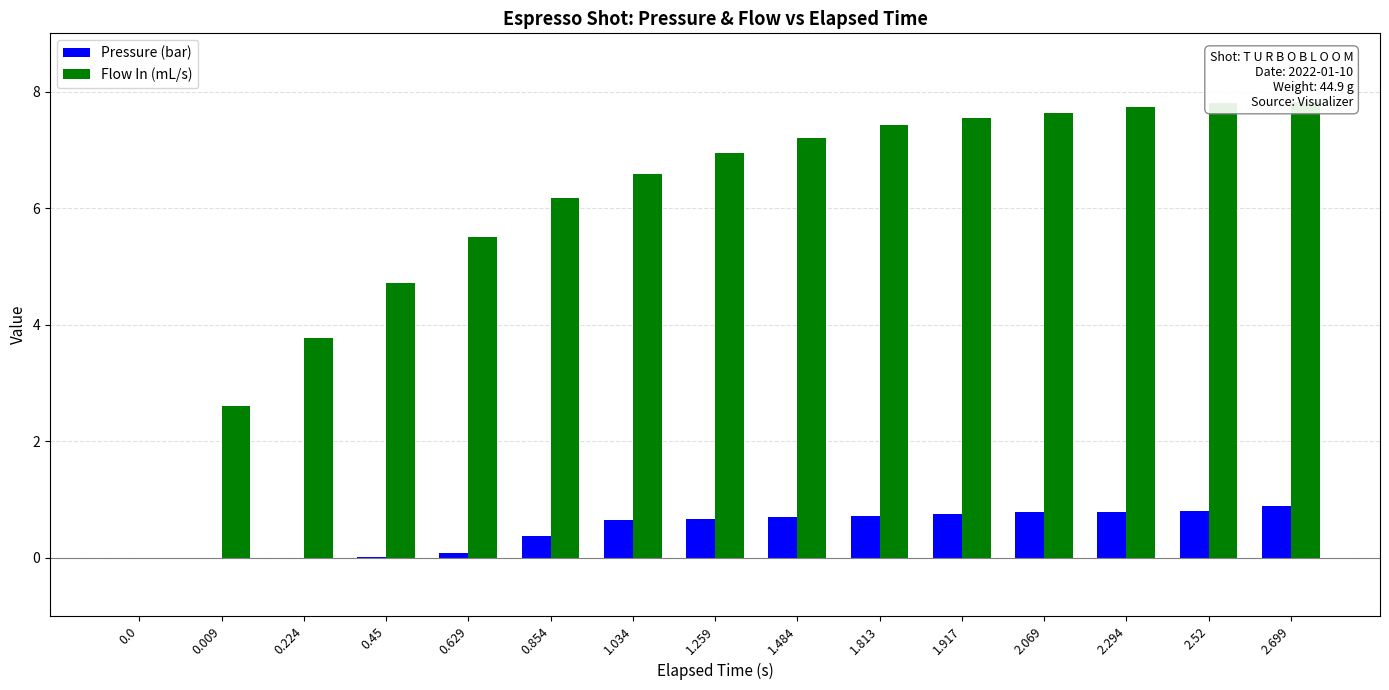

Reading right to left, what are all the values shown in this chart?

Pressure (bar): 0.9	0.8	0.8	0.8	0.8	0.7	0.7	0.7	0.7	0.4	0.1	0.0	0.0	0.0	0.0
Flow In (mL/s): 7.8	7.8	7.7	7.6	7.5	7.4	7.2	6.9	6.6	6.2	5.5	4.7	3.8	2.6	0.0